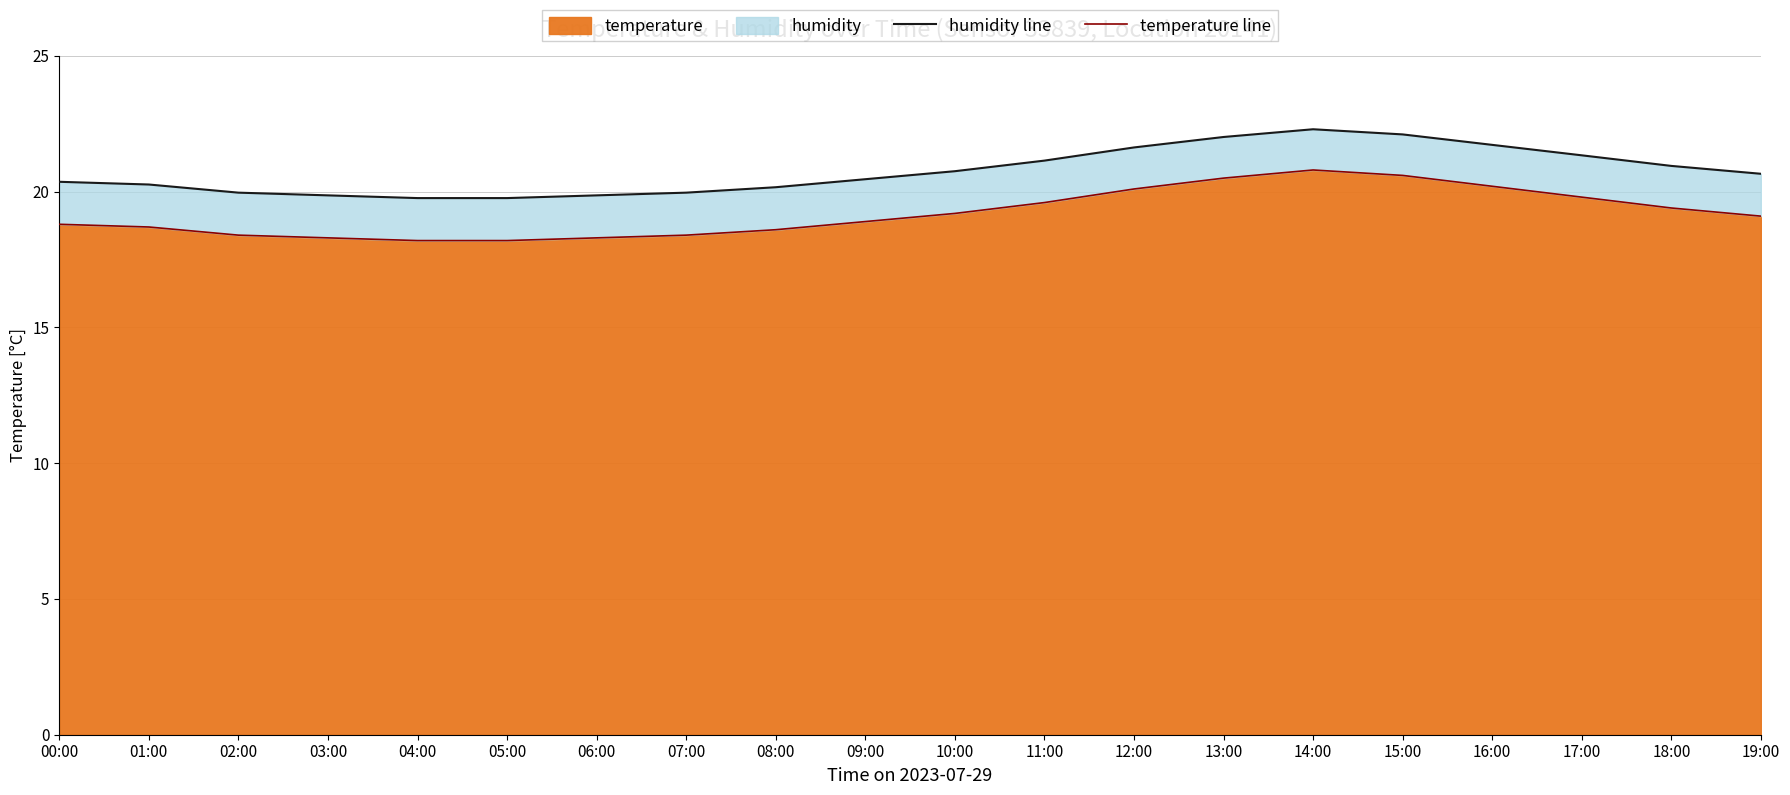

What is the lowest value of the humidity line series?

19.8